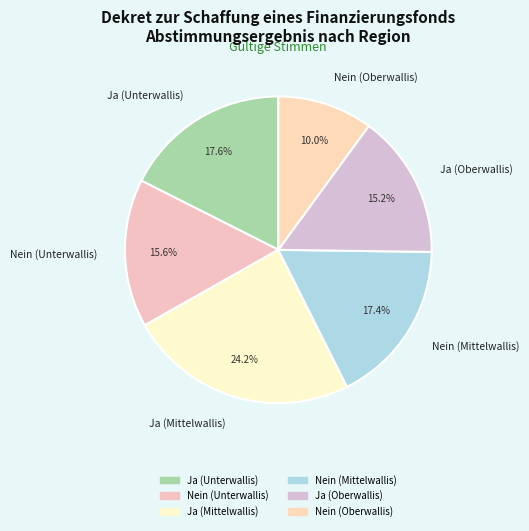

To the nearest percent, what portion does Ja (Mittelwallis) represent?

24%